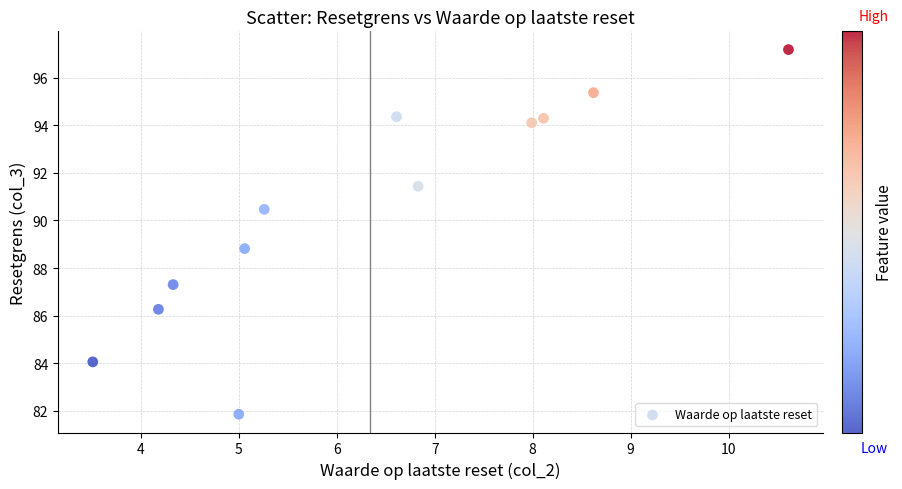

What Y value in the scatter plot is closest to 89?

88.8